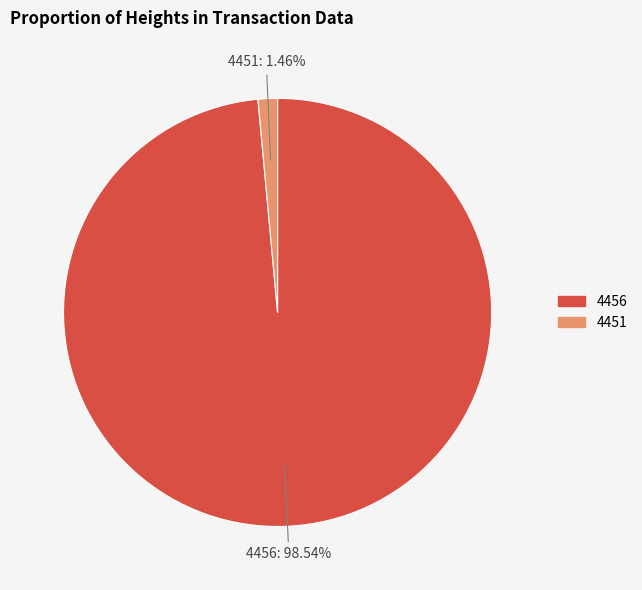

Count the number of slices in the pie.

2